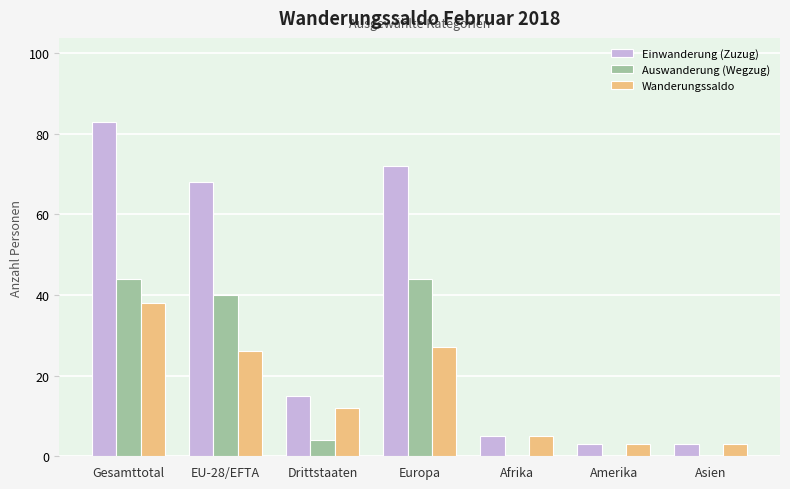

Between Europa and Amerika, which series saw the biggest shift?

Einwanderung (Zuzug)